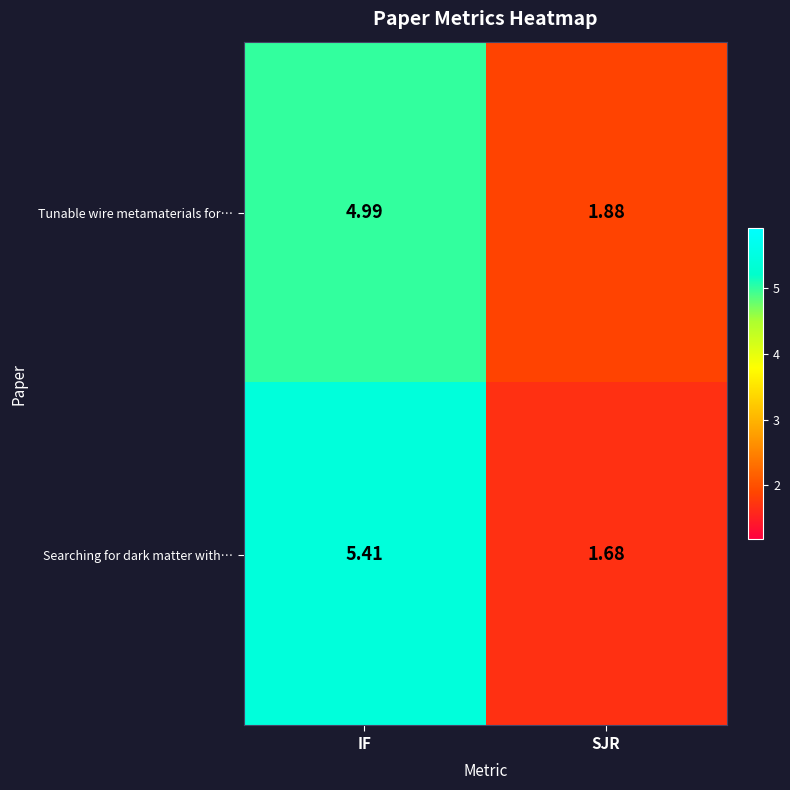

Which series has the largest range (max minus min)?

row_1